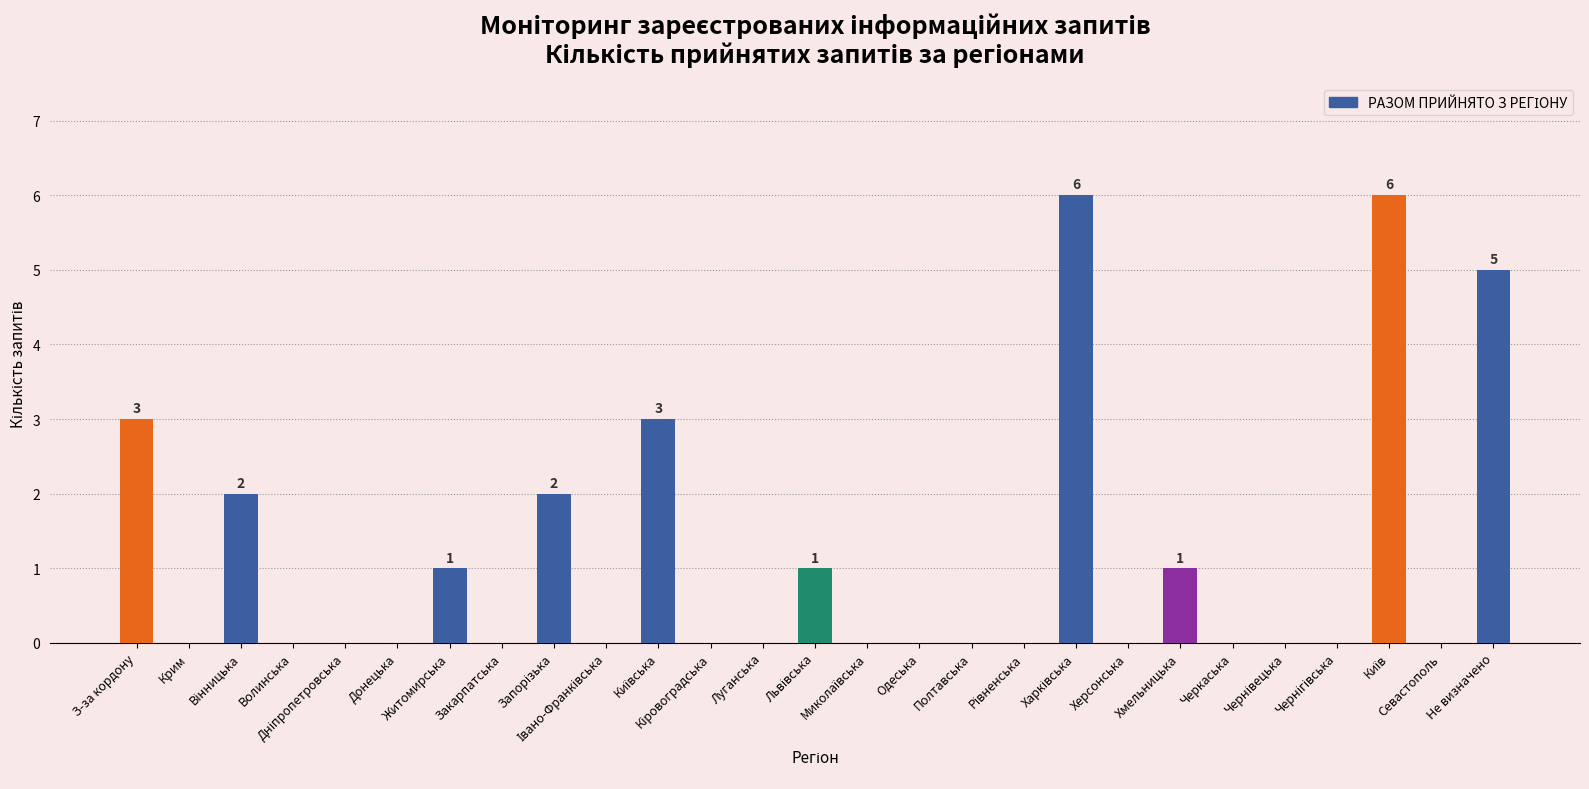

What is the sum of all values?

30